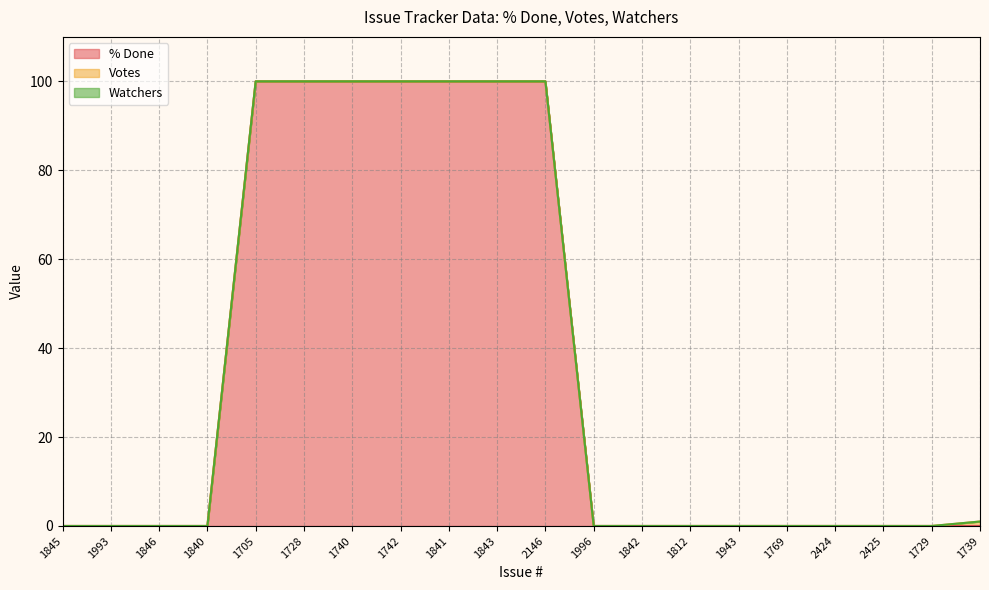

Count the number of data series in this chart.

3